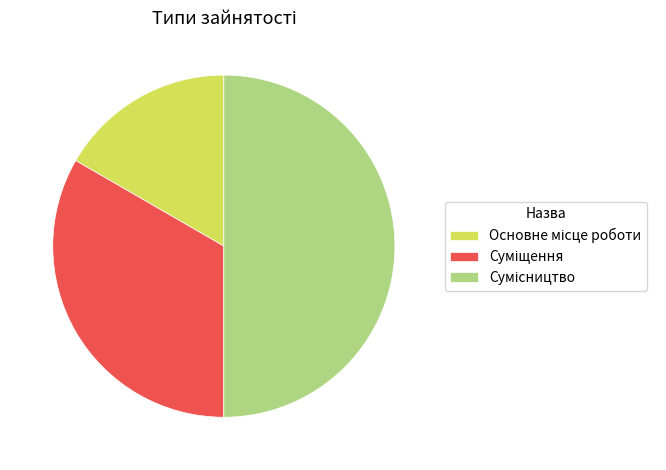

Rank the categories by value from lowest to highest.

Основне місце роботи, Суміщення, Сумісництво